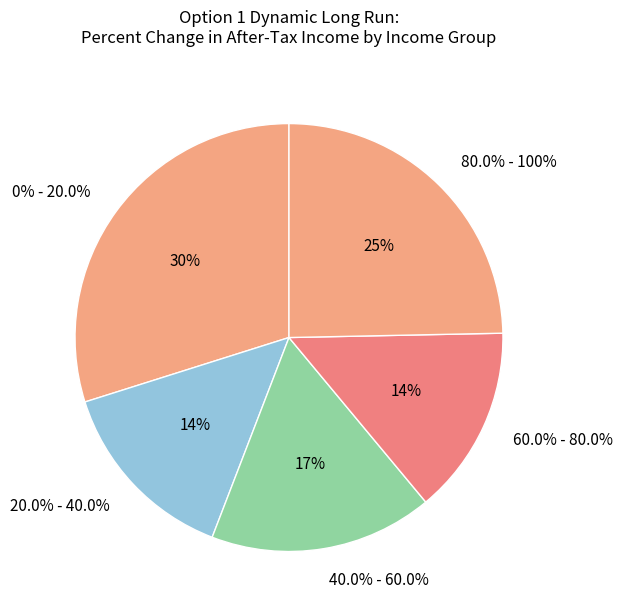

Rank the categories by value from lowest to highest.

20.0% - 40.0%, 60.0% - 80.0%, 40.0% - 60.0%, 80.0% - 100%, 0% - 20.0%